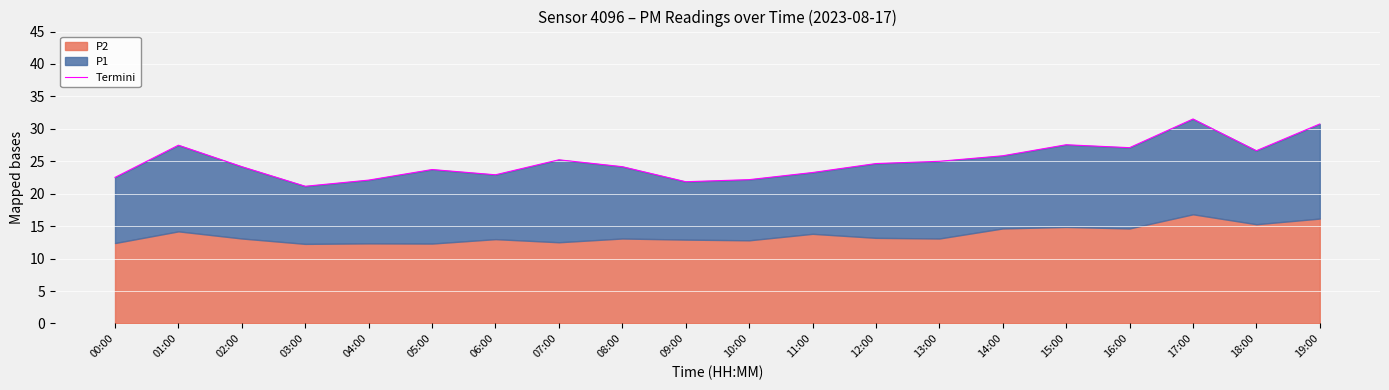

True or false: the data shows 11.2 at 02:00.

False